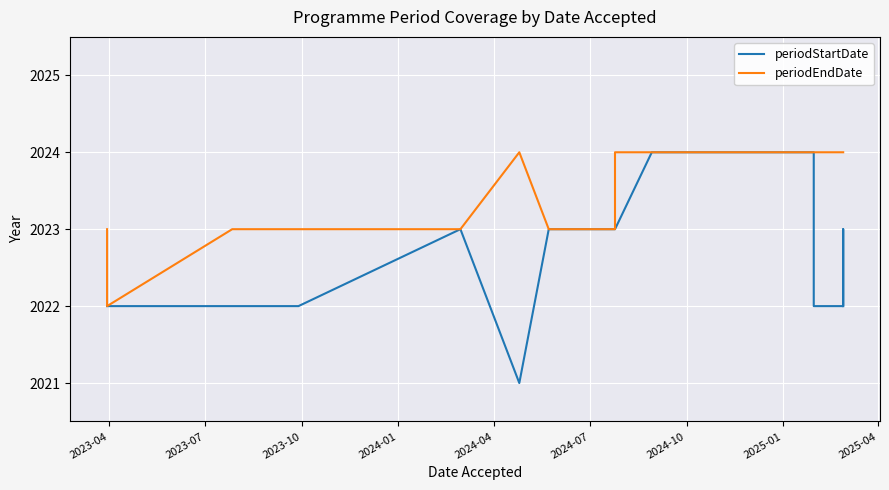

What is the average value of the periodStartDate series?

2023